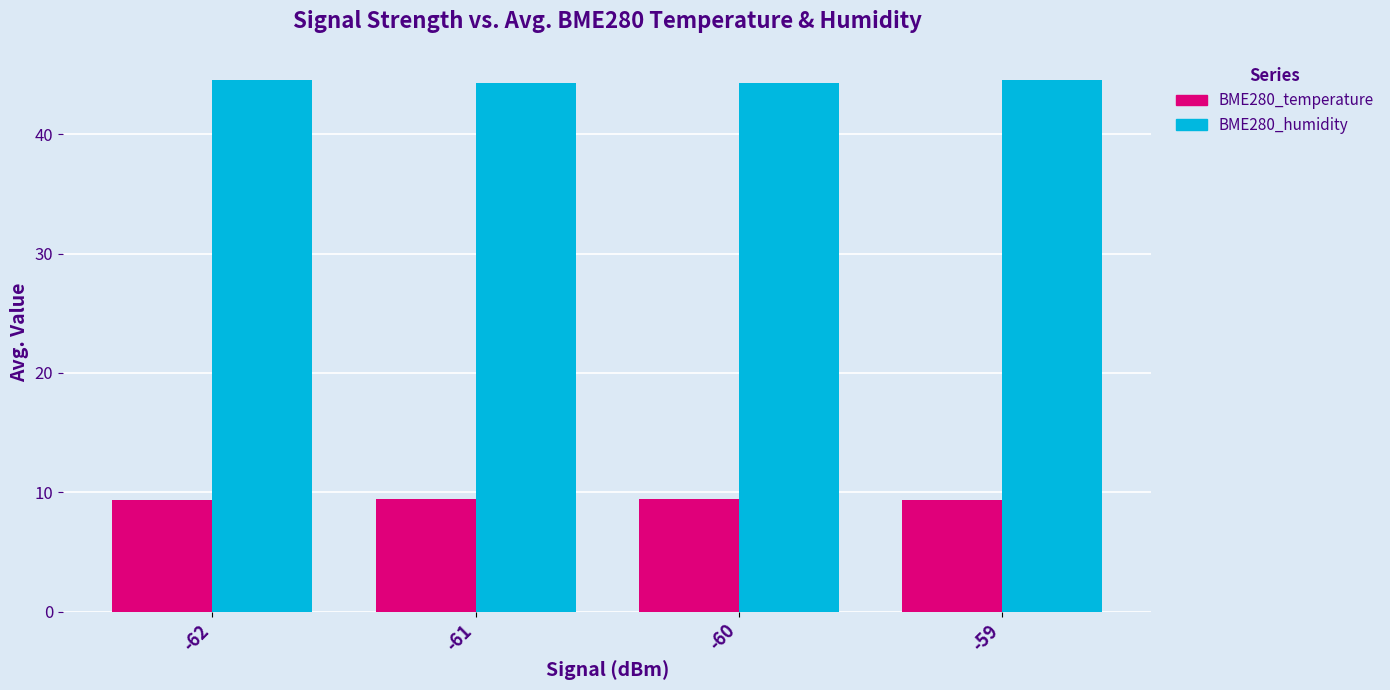

Read the BME280_humidity value at -61.

44.3